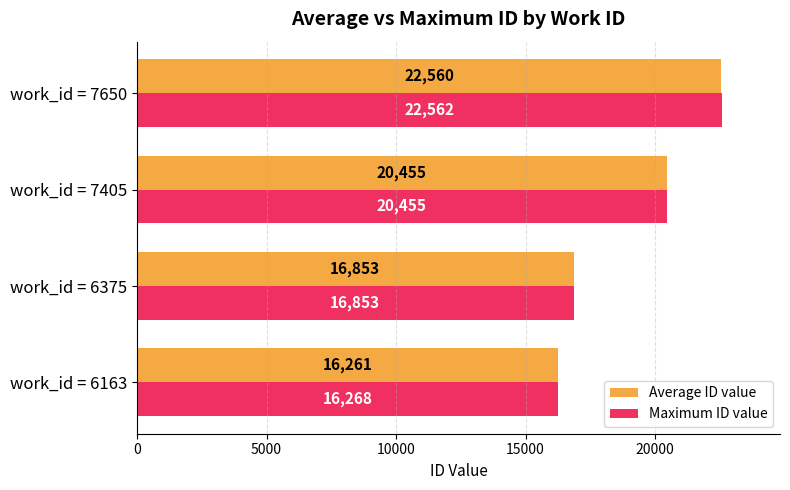

Which series has the widest spread of values?

Average ID value